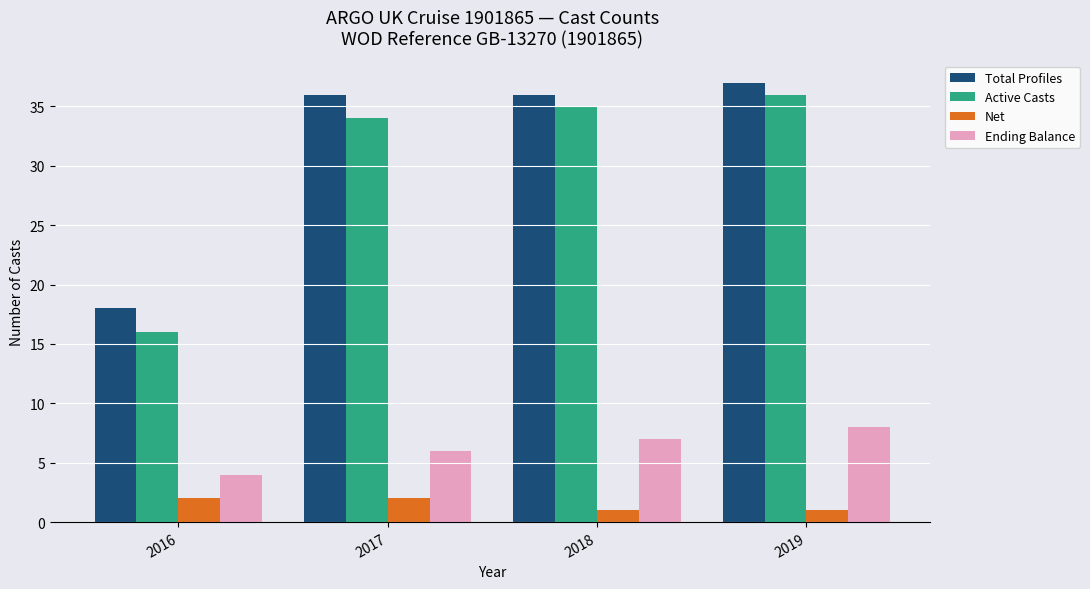

What is the lowest value of the Active Casts series?

16